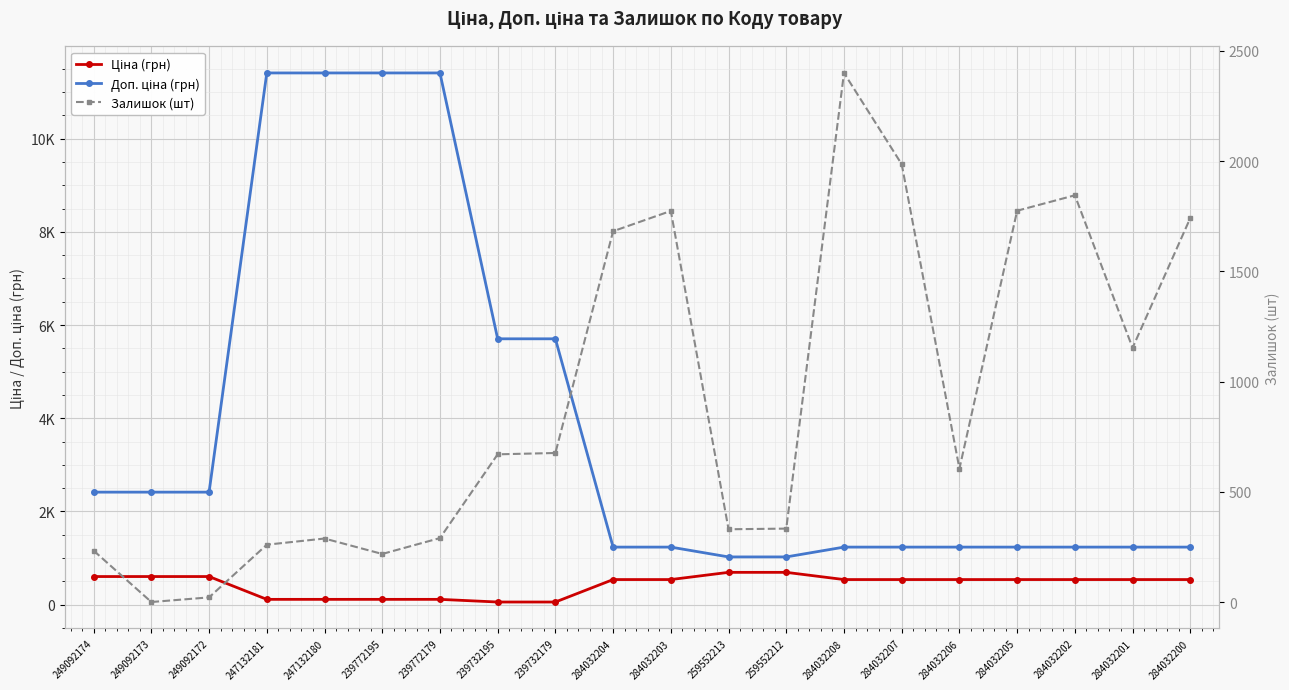

The Залишок (шт) series shows 797.5 at 284032202. True or false?

False